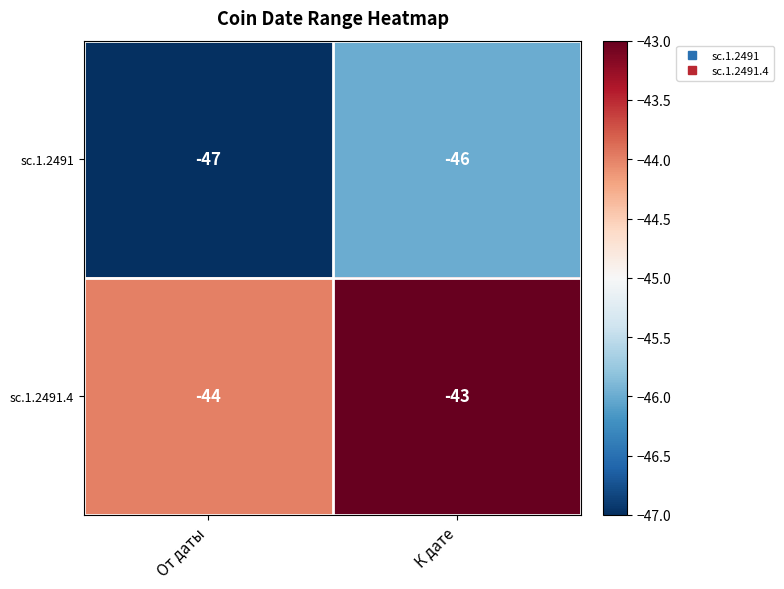

What is the sum of the sc.1.2491.4 values at К дате and От даты?

-87